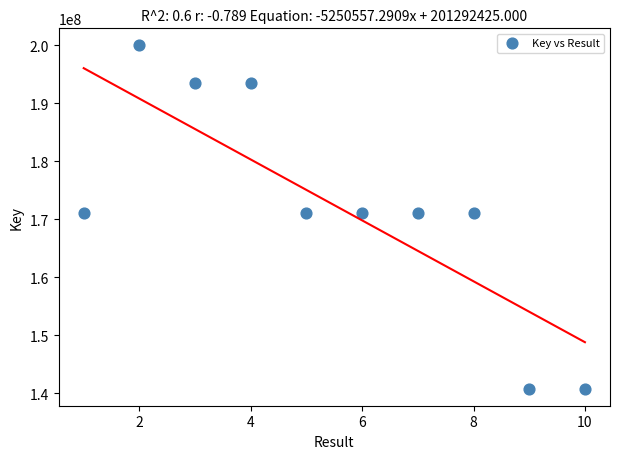

What is the average Y value?

172414360